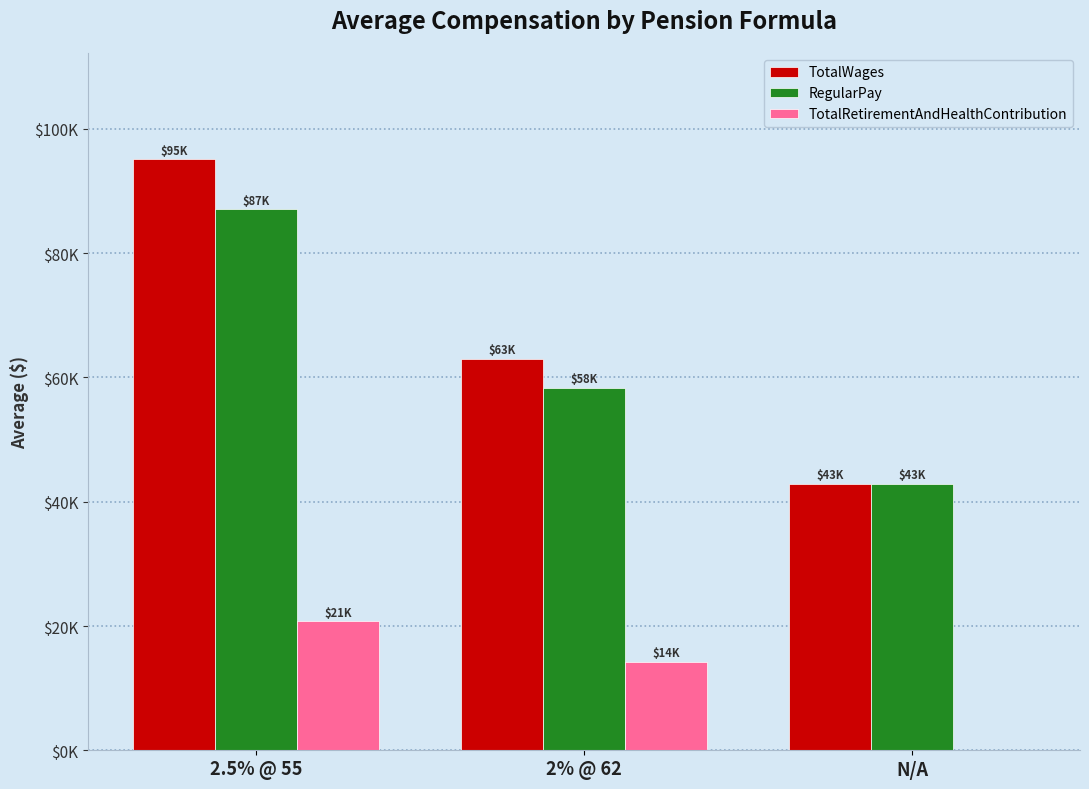

What is the average value of the TotalWages series?

67010.2